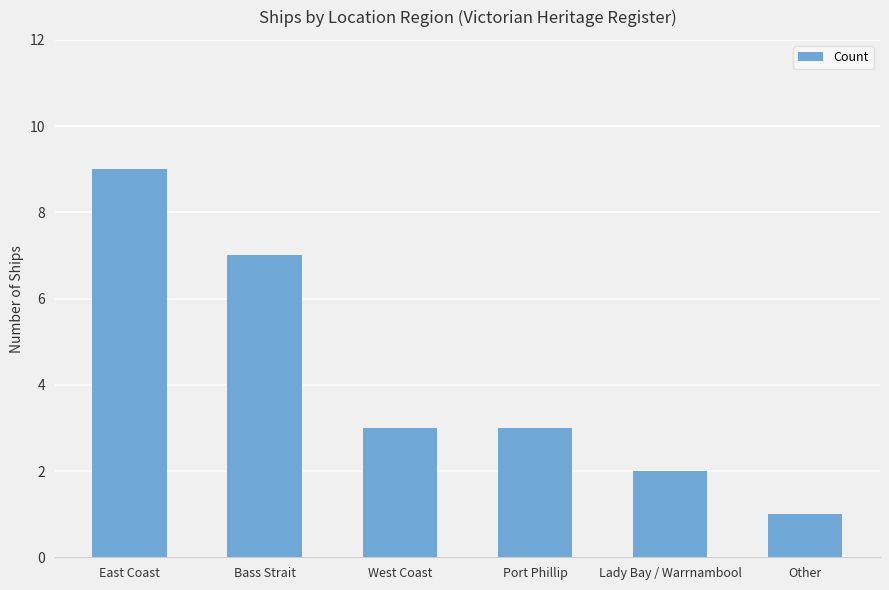

Between Other and Bass Strait, which is larger?

Bass Strait